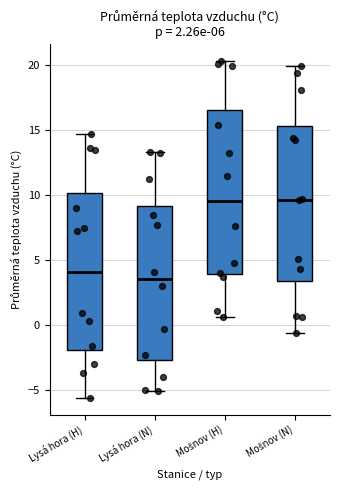

Reading left to right, transcribe this box plot: for each box, give where its median line is, the range the box spans, and where its two whiskers end, as read against the y-axis. The values are not printed on the chart, so give them approximately, as read against the axis.

Lysá hora (H): median 4.0, box -2.0 to 10.0, whiskers -5.5 to 14.5
Lysá hora (N): median 3.5, box -2.5 to 9.0, whiskers -5.0 to 13.5
Mošnov (H): median 9.5, box 4.0 to 16.5, whiskers 0.5 to 20.5
Mošnov (N): median 9.5, box 3.5 to 15.5, whiskers -0.5 to 20.0